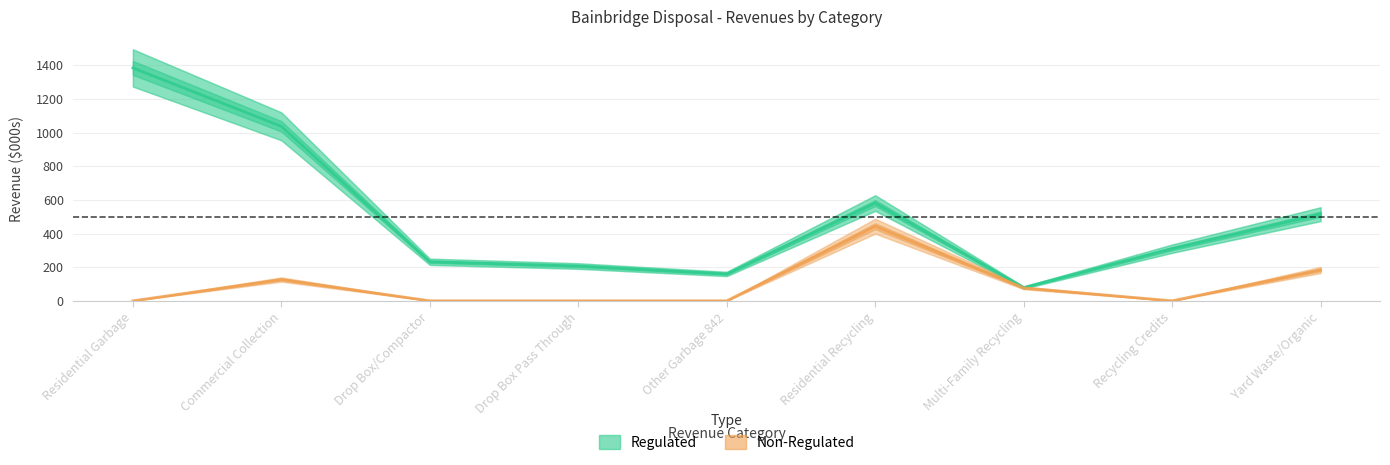

Count the number of categories in the chart.

9